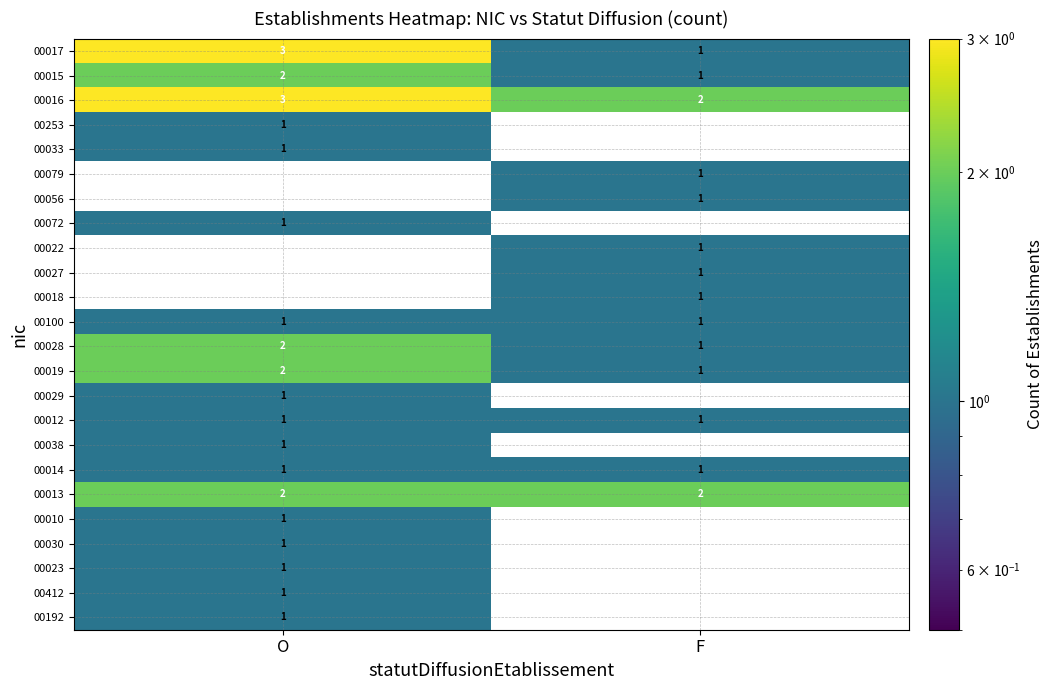

The 00012 series shows 2 at O. True or false?

False